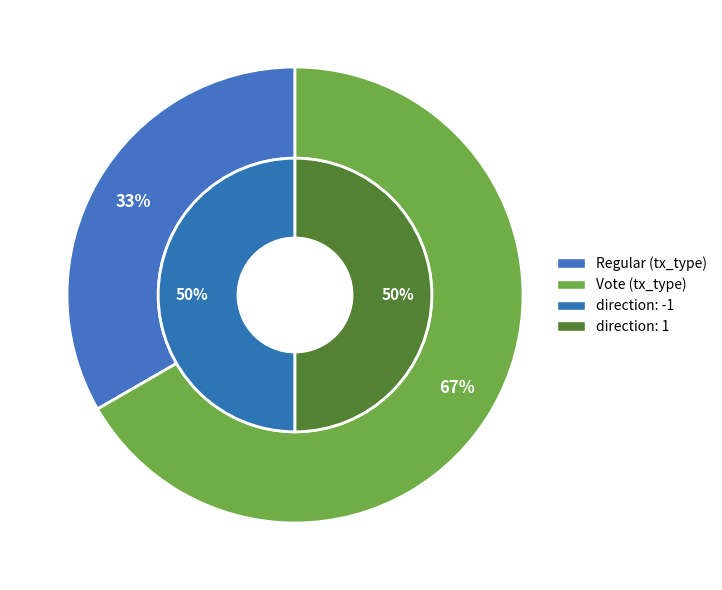

Rank the categories by value from lowest to highest.

Regular, Vote